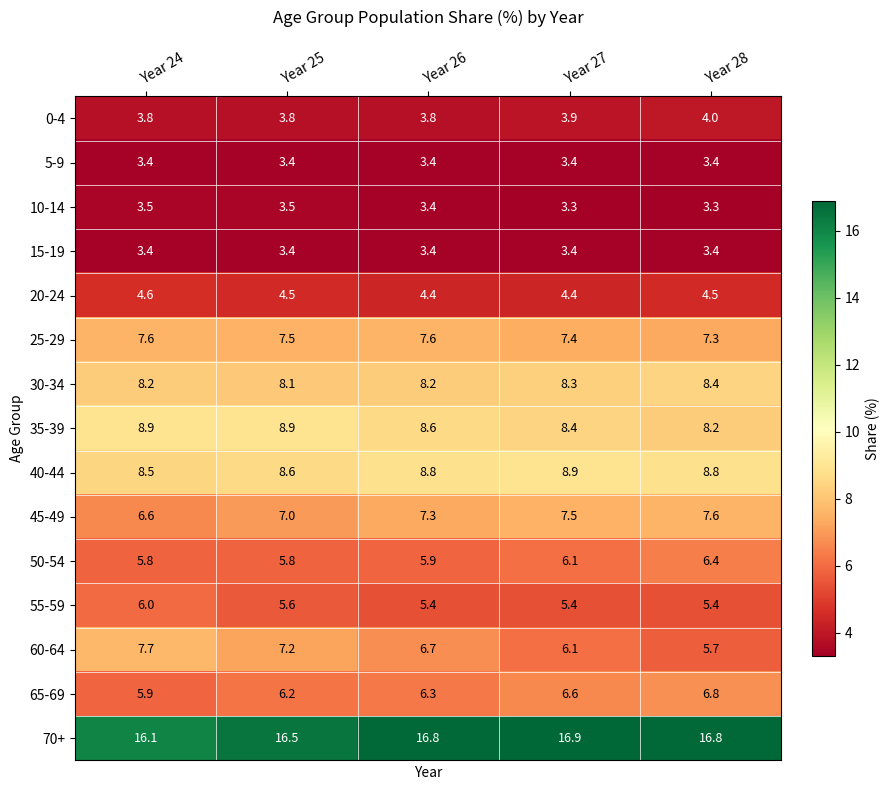

At which label is 30-34 closest to 8?

Year 25